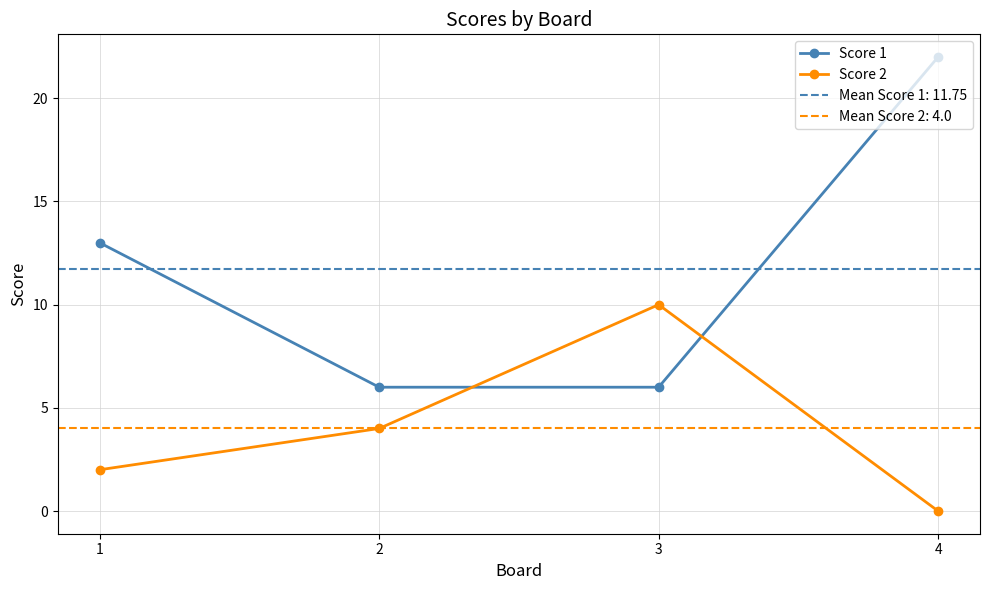

The Score 2 series shows 2 at 1. True or false?

True